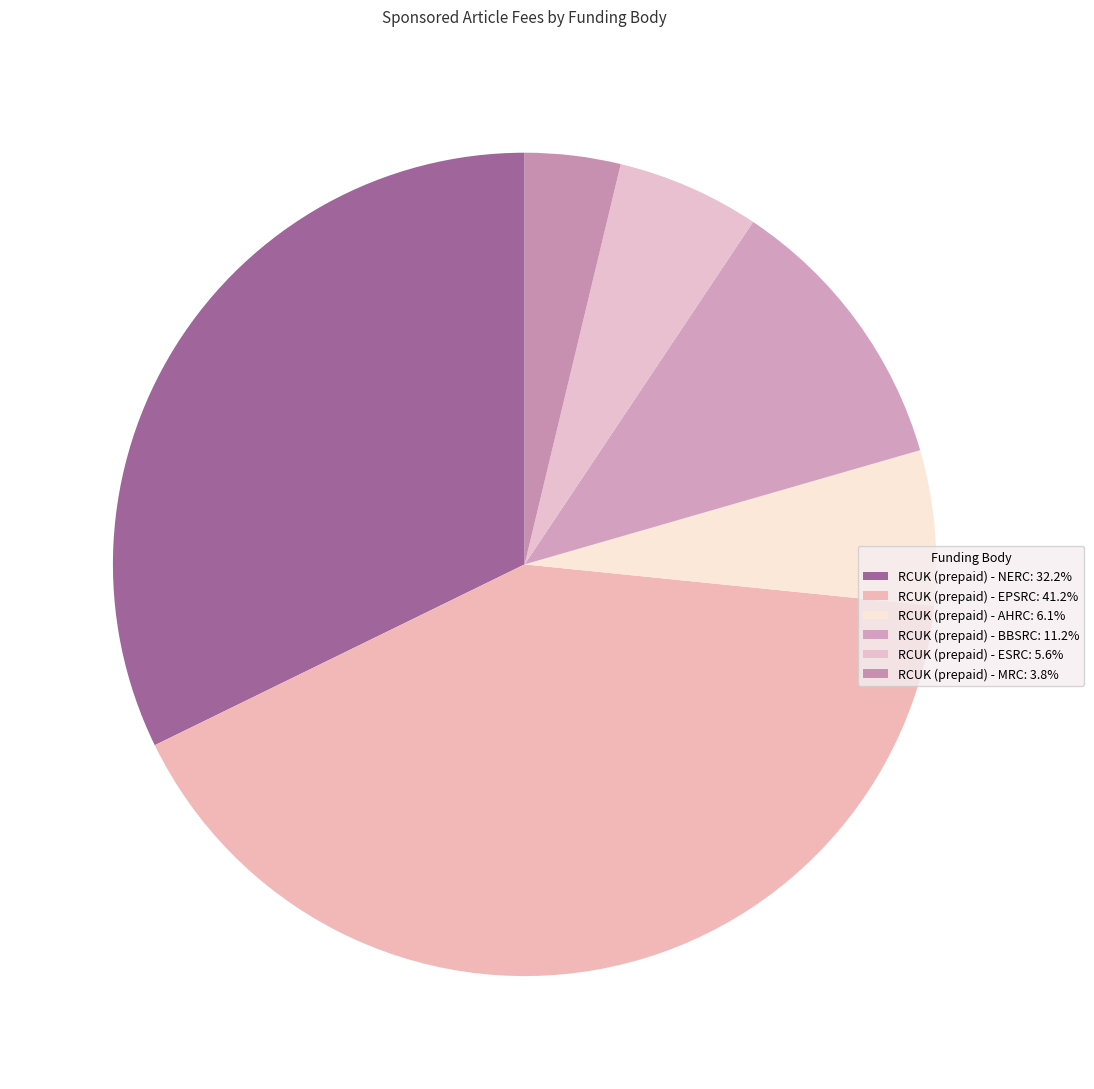

Count the number of slices in the pie.

6